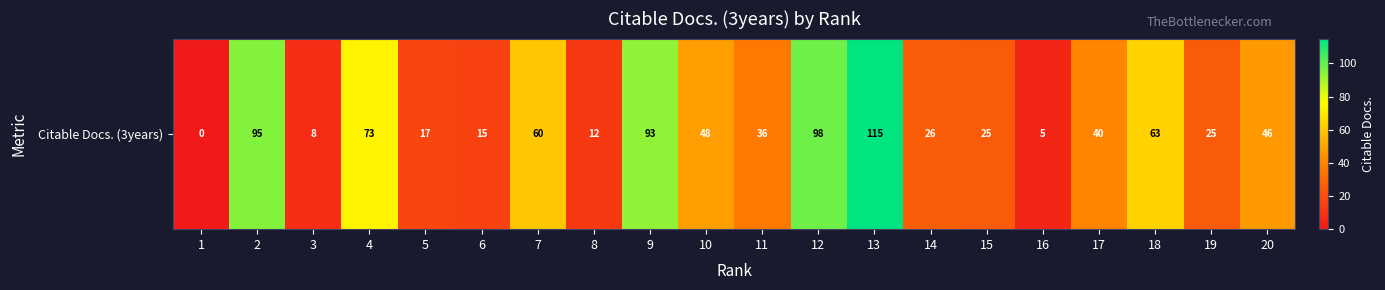

Rank the categories by value from lowest to highest.

1, 16, 3, 8, 6, 5, 15, 19, 14, 11, 17, 20, 10, 7, 18, 4, 9, 2, 12, 13